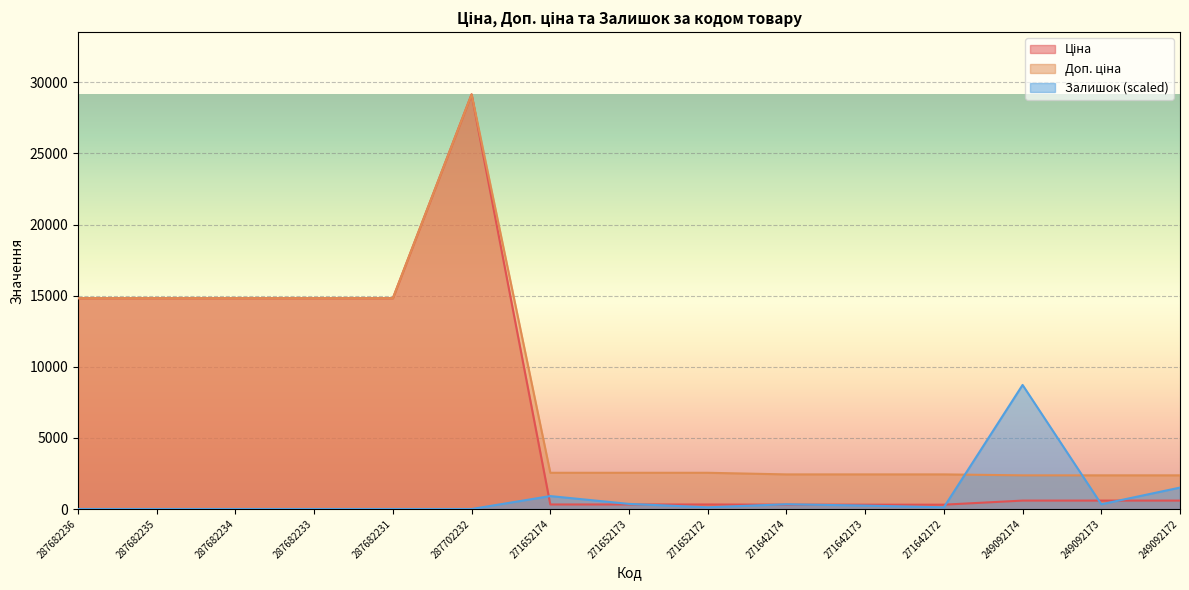

Is the value of Ціна at 287682233 greater than the value of Залишок at 271652172?

Yes